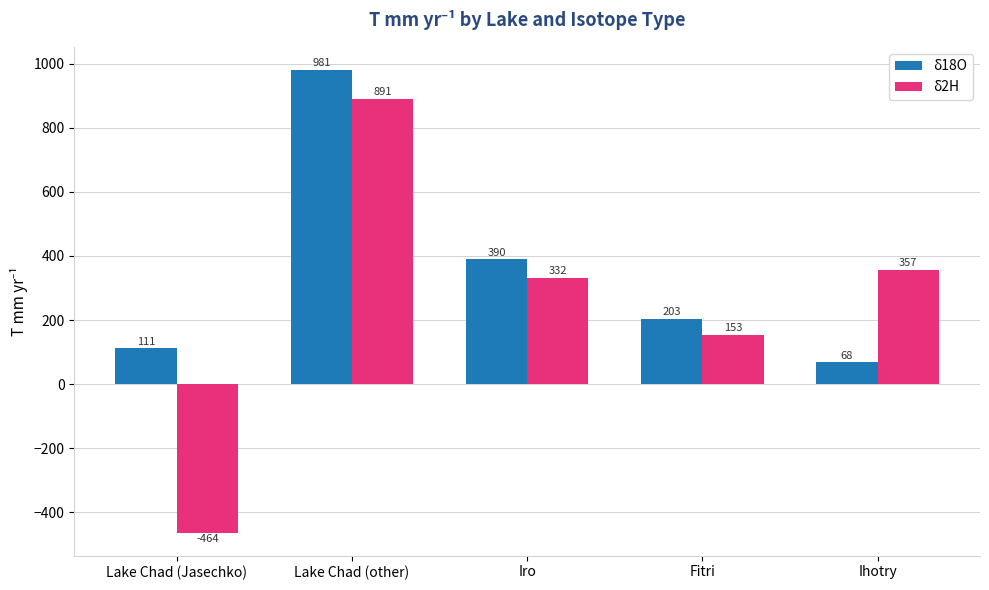

Rank the series by their maximum value, from highest to lowest.

δ18O, δ2H